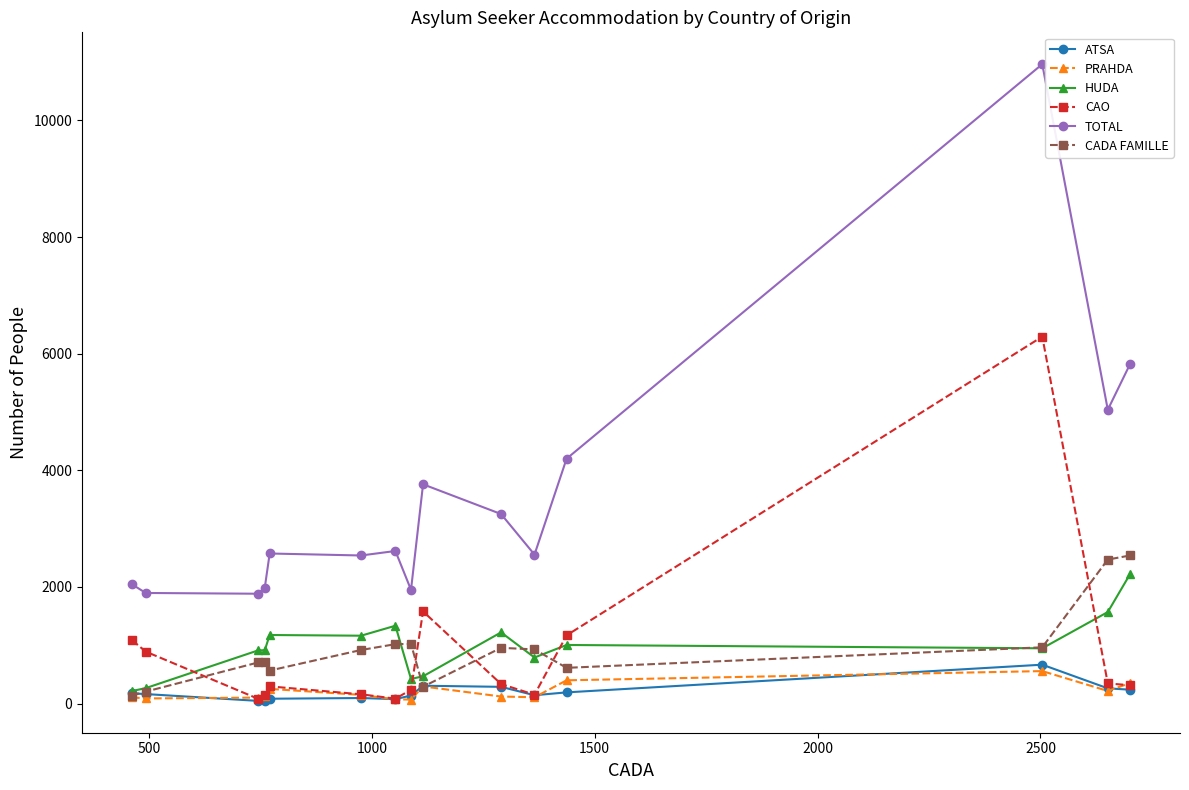

Which series ends up on top after the final intersection of HUDA and CAO?

HUDA